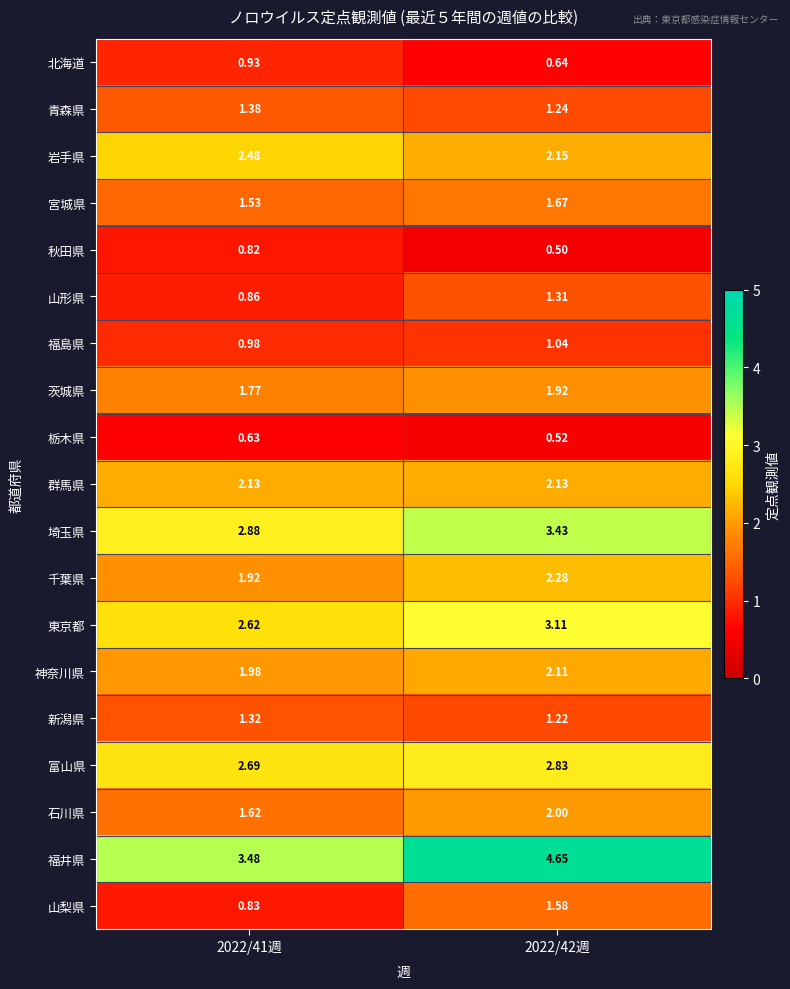

Is the value of 新潟県 at 2022/41週 greater than the value of 宮城県 at 2022/42週?

No